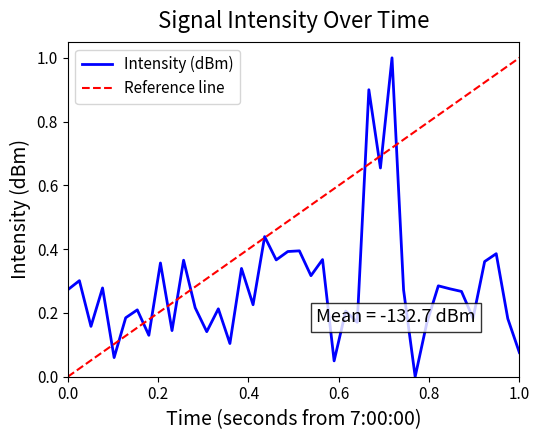

What is the maximum value for Intensity (dBm)?

1.0